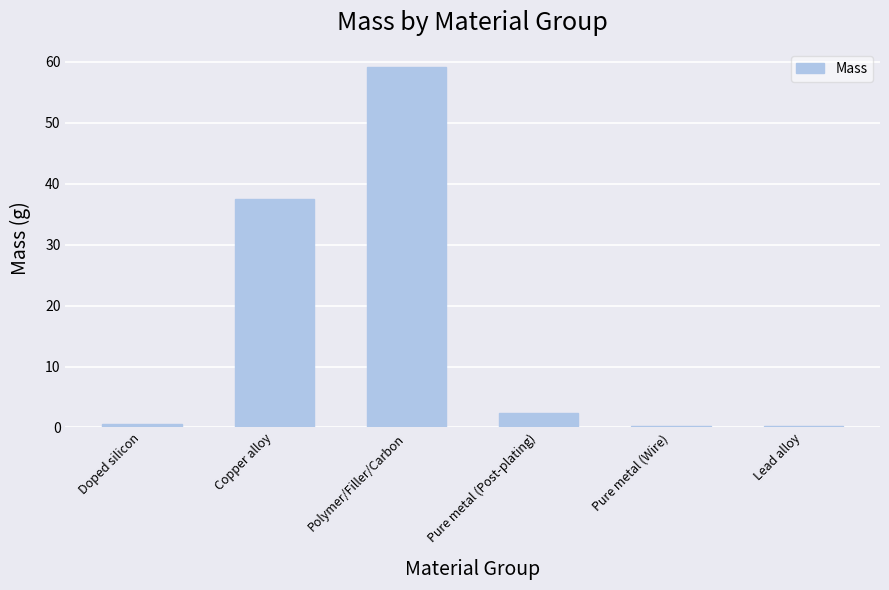

What is the maximum value shown in the chart?

59.1